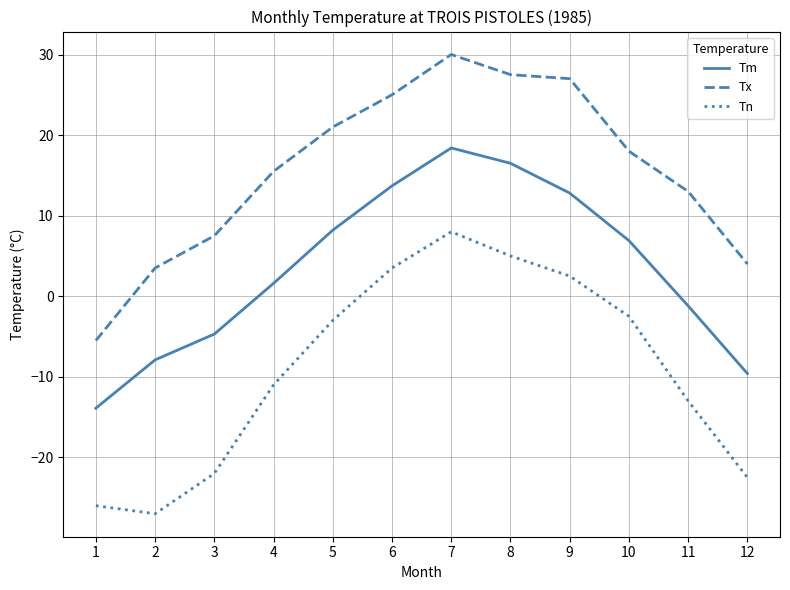

What is the maximum value for Tn?

8.0